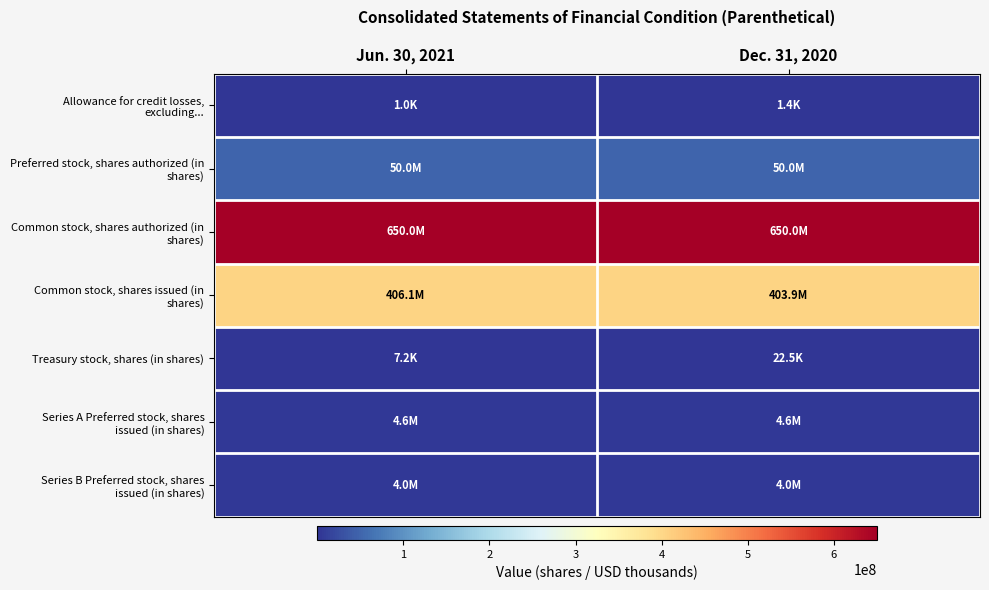

What is the difference between the highest and lowest values at Dec. 31, 2020?

649998572